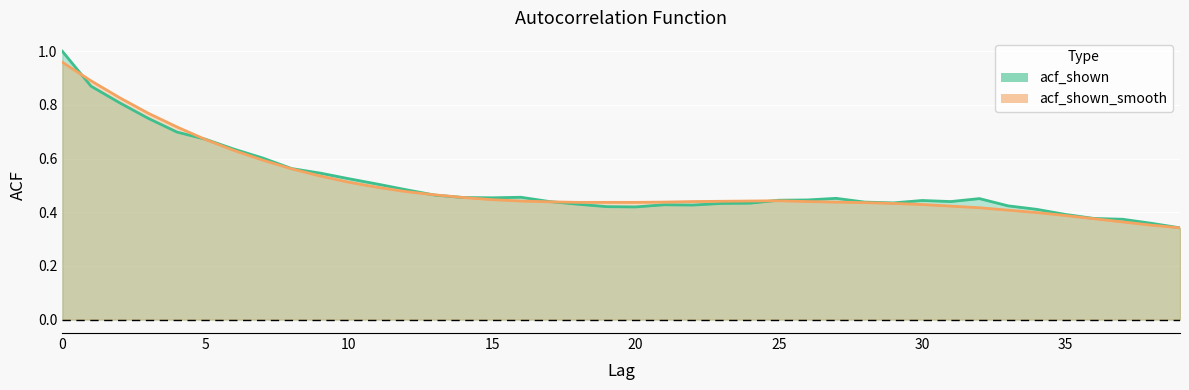

What is the difference between the second highest and second lowest values in the acf_shown series?

0.5